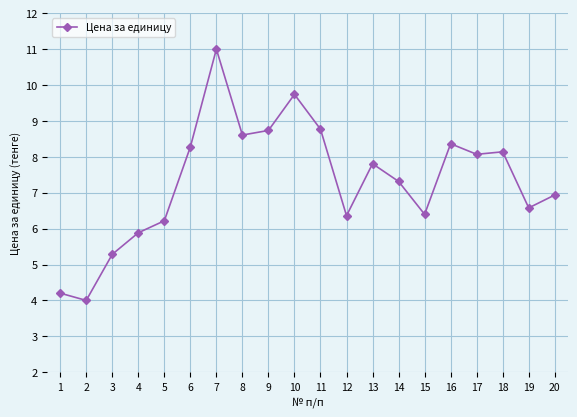

Which label corresponds to the smallest value in the chart?

2